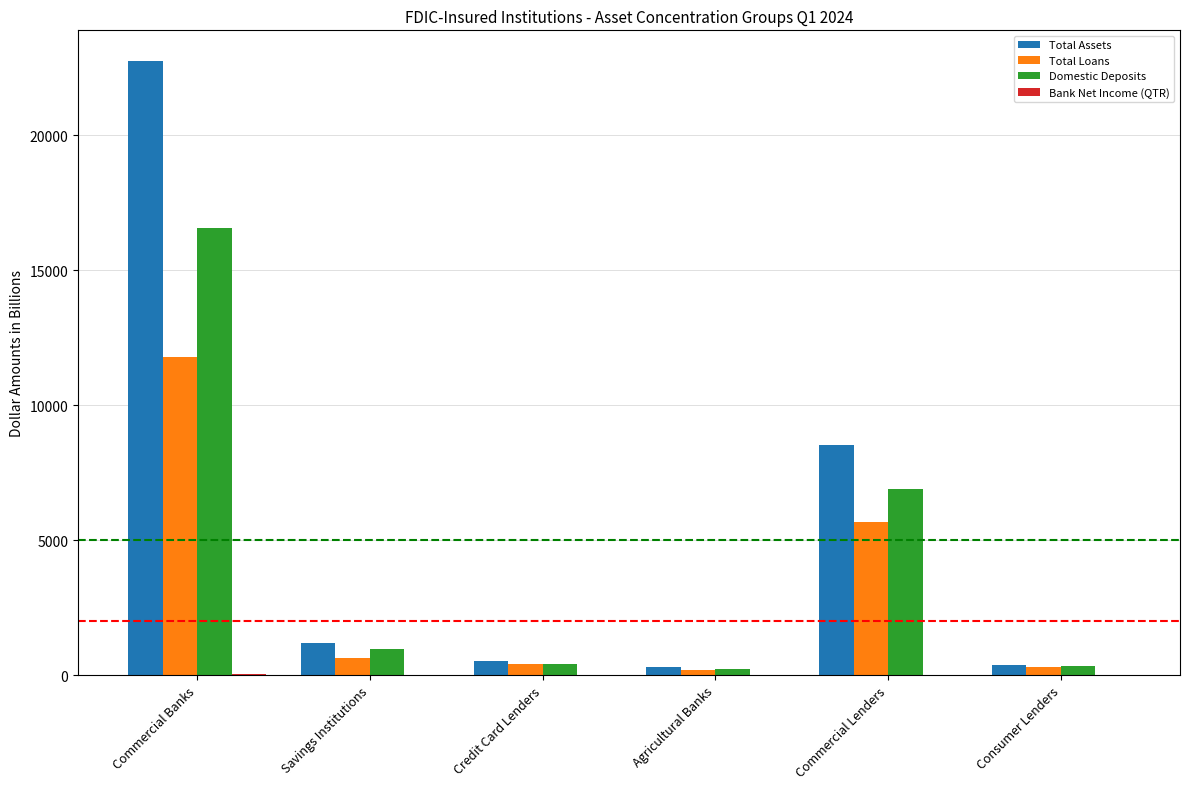

Which series has the widest spread of values?

Total Assets